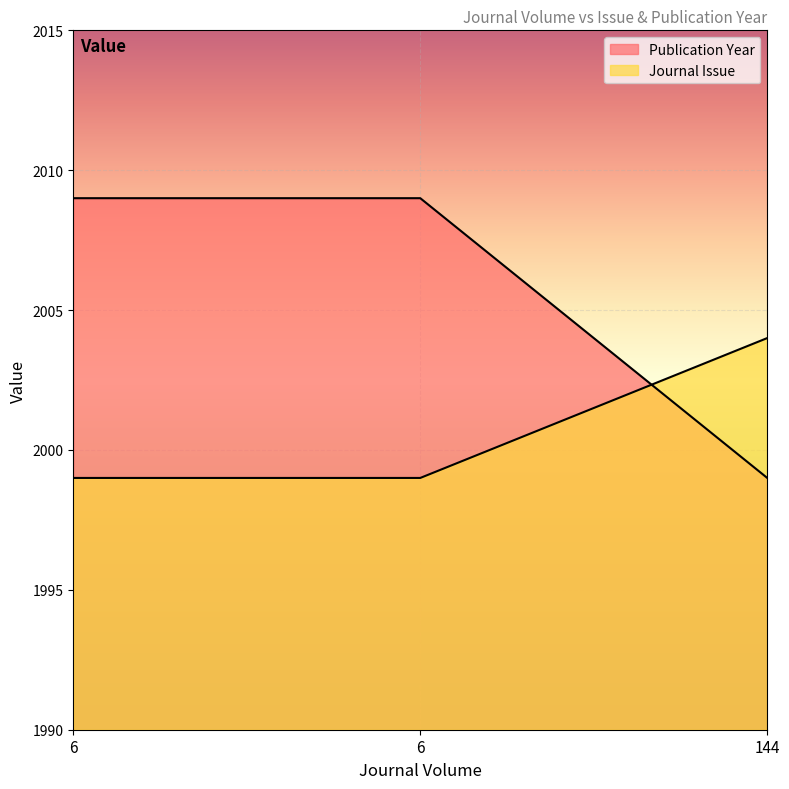

How many Publication Year values are between 1999 and 2004?

3